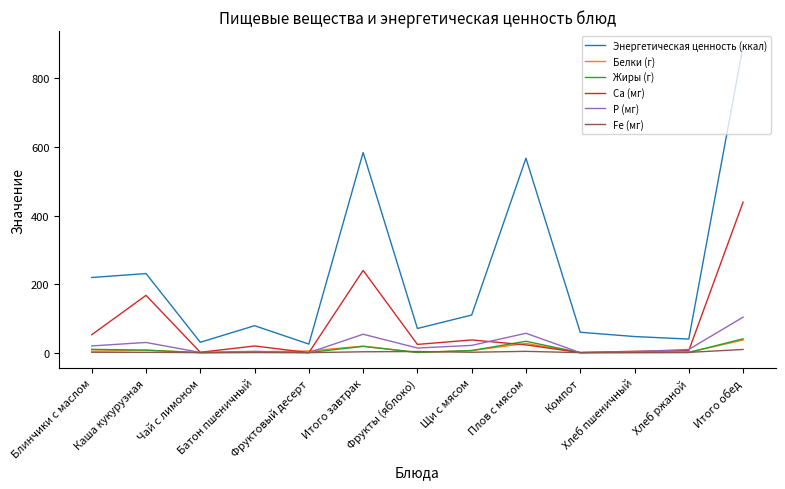

What are all the series names shown in the legend?

Энергетическая ценность (ккал), Белки (г), Жиры (г), Ca (мг), P (мг), Fe (мг)